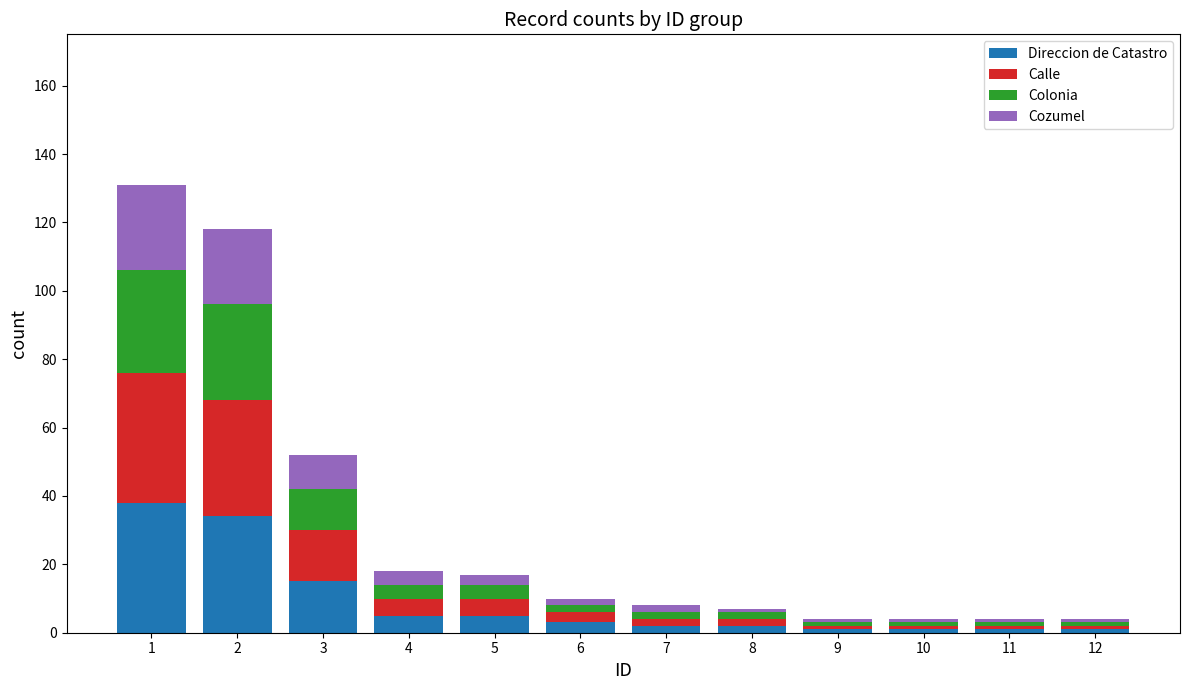

What is the difference between the maximum and second lowest values in the Direccion de Catastro series?

37